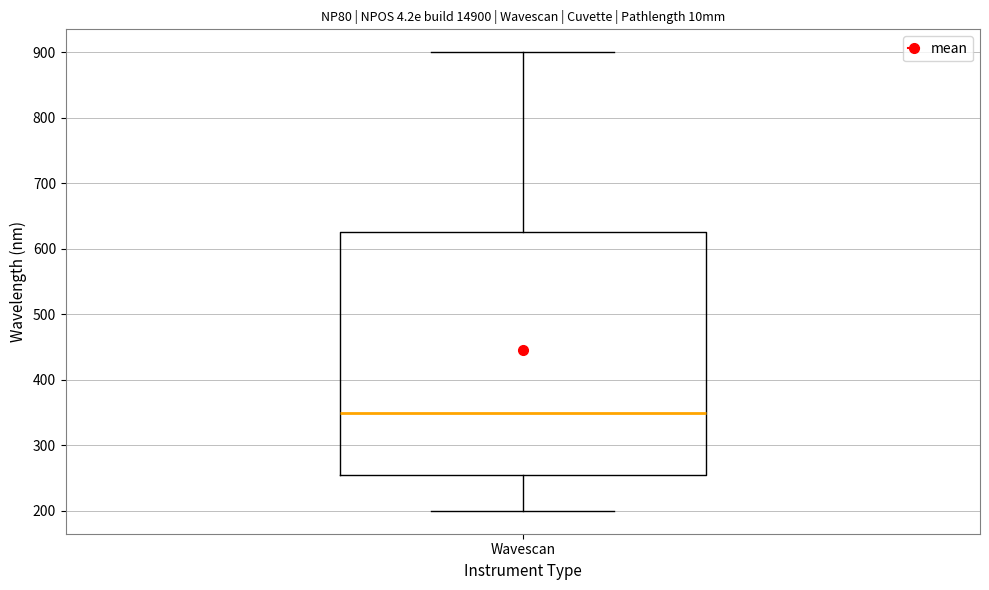

Transcribe this box plot: give where the median line is, the range the box spans, and where the two whiskers end, as read against the y-axis. The values are not printed on the chart, so give them approximately, as read against the axis.

median 350, box 260 to 630, whiskers 200 to 900